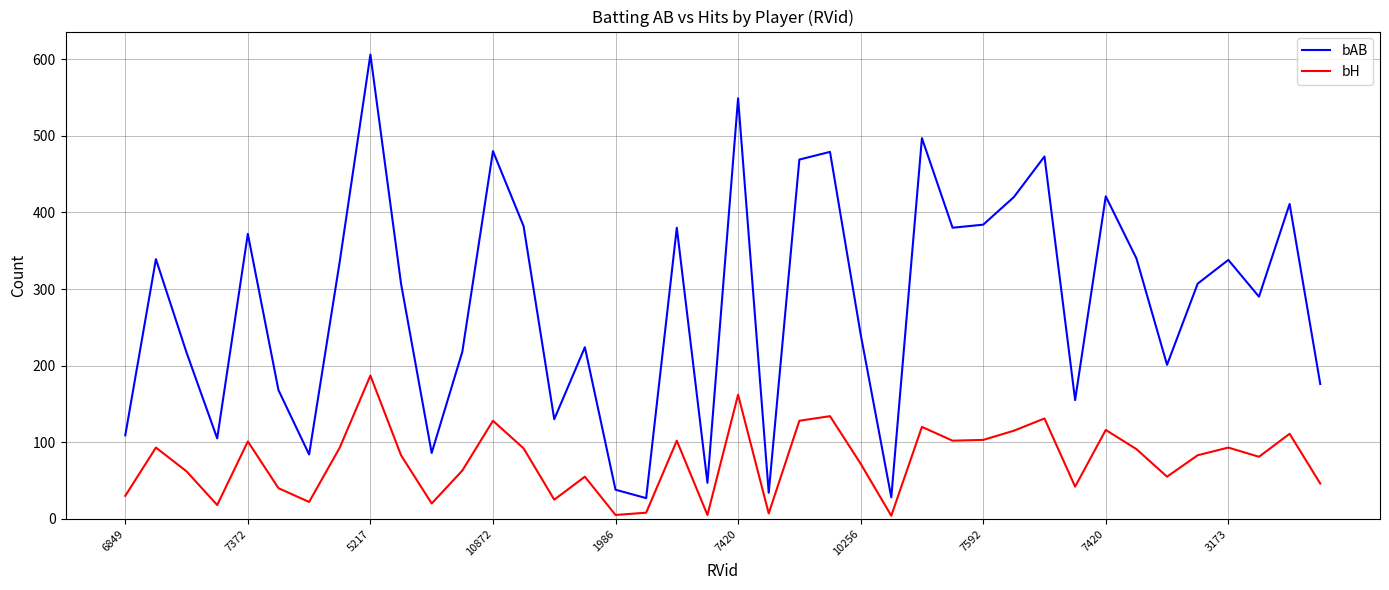

How many categories are shown in the chart?

40